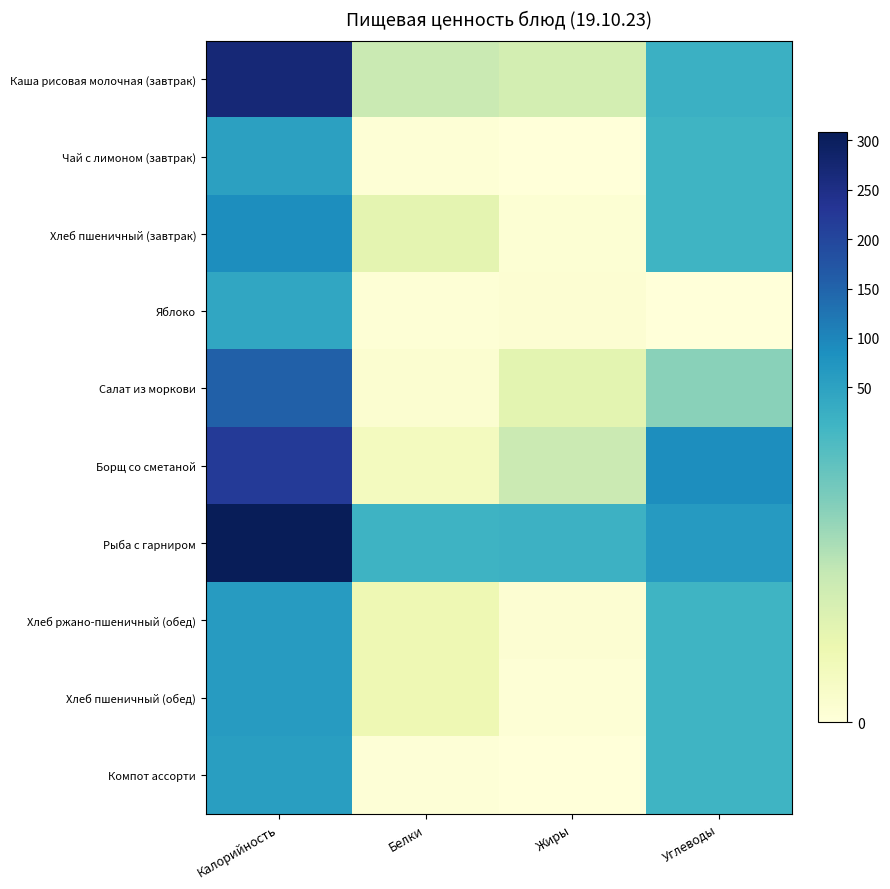

What is the total value across all series at Белки?

31.0